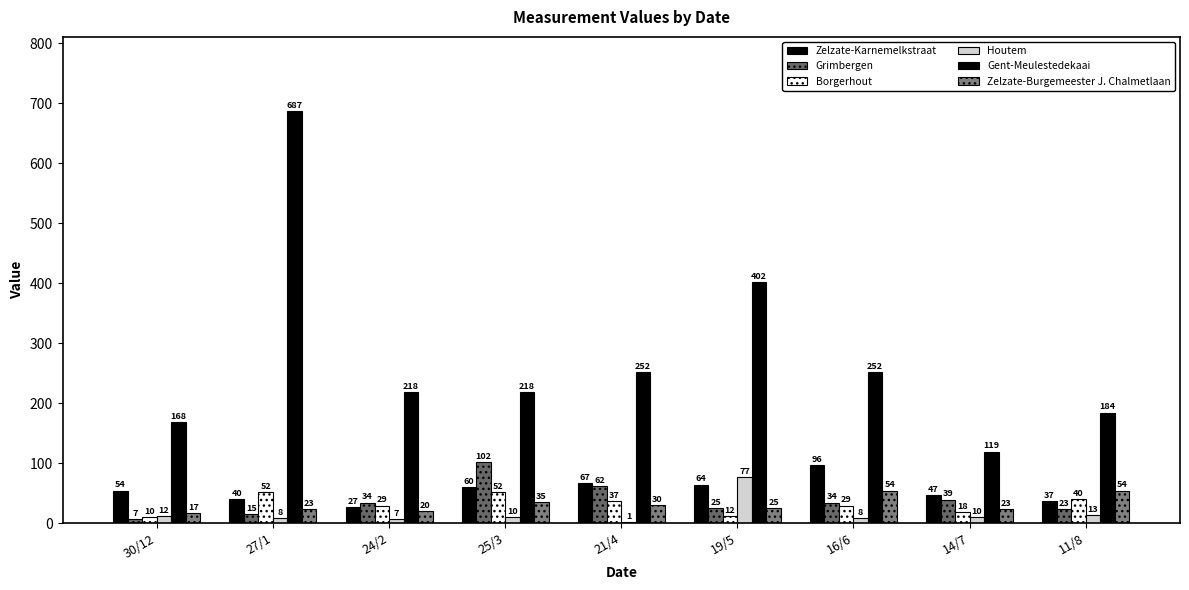

How many categories are shown in the chart?

9